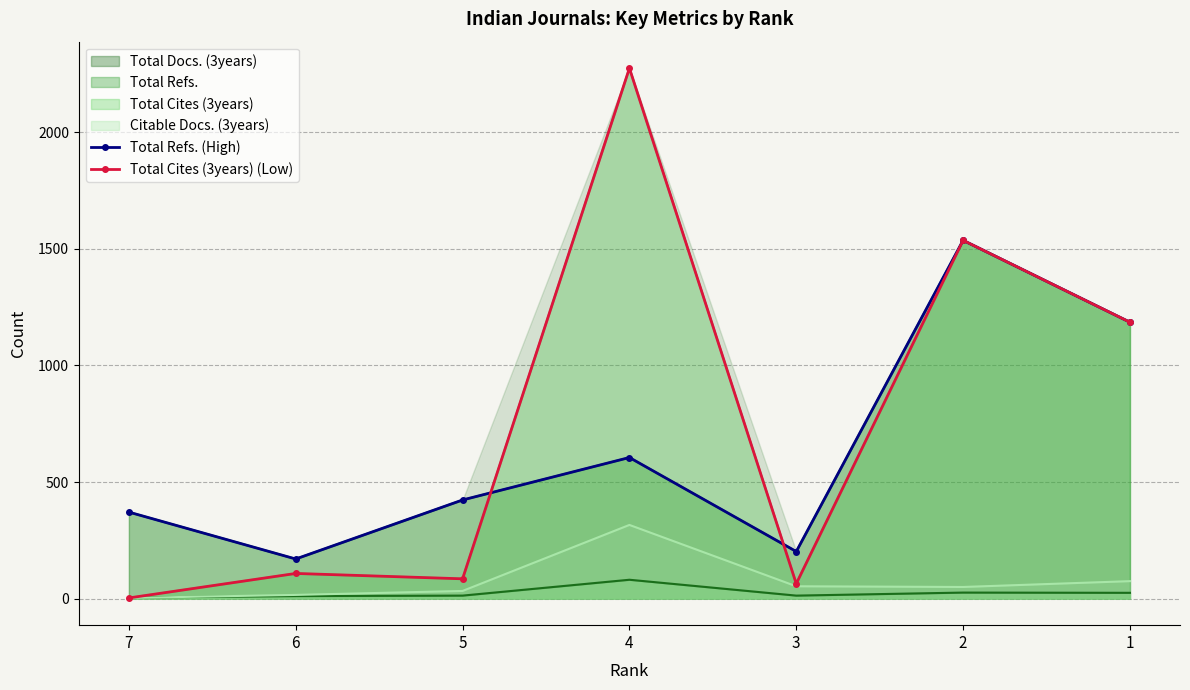

Reading left to right, what are all the values shown in this chart?

Total Refs. (High): 7=371	6=170	5=423	4=605	3=202	2=1536	1=1185
Total Cites (3years) (Low): 7=3	6=108	5=85	4=2274	3=64	2=1536	1=1185